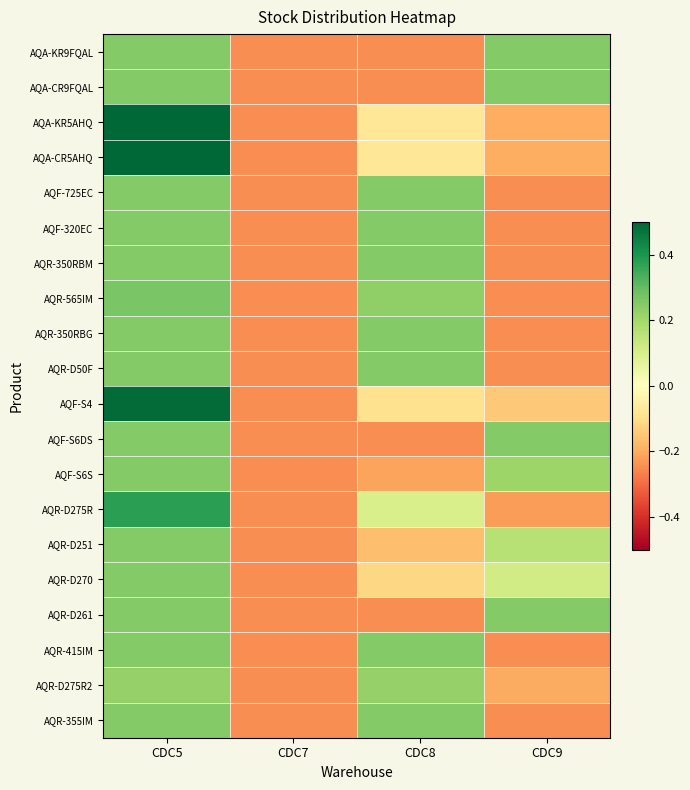

Reading right to left, what are all the values shown in this chart?

AQA-KR9FQAL: CDC9=0.2	CDC8=-0.2	CDC7=-0.2	CDC5=0.2
AQA-CR9FQAL: CDC9=0.2	CDC8=-0.2	CDC7=-0.2	CDC5=0.2
AQA-KR5AHQ: CDC9=-0.2	CDC8=-0.1	CDC7=-0.2	CDC5=0.5
AQA-CR5AHQ: CDC9=-0.2	CDC8=-0.1	CDC7=-0.2	CDC5=0.5
AQF-725EC: CDC9=-0.2	CDC8=0.2	CDC7=-0.2	CDC5=0.2
AQF-320EC: CDC9=-0.2	CDC8=0.2	CDC7=-0.2	CDC5=0.2
AQR-350RBM: CDC9=-0.2	CDC8=0.2	CDC7=-0.2	CDC5=0.2
AQR-565IM: CDC9=-0.2	CDC8=0.2	CDC7=-0.2	CDC5=0.3
AQR-350RBG: CDC9=-0.2	CDC8=0.2	CDC7=-0.2	CDC5=0.2
AQR-D50F: CDC9=-0.2	CDC8=0.2	CDC7=-0.2	CDC5=0.2
AQF-S4: CDC9=-0.1	CDC8=-0.1	CDC7=-0.2	CDC5=0.5
AQF-S6DS: CDC9=0.2	CDC8=-0.2	CDC7=-0.2	CDC5=0.2
AQF-S6S: CDC9=0.2	CDC8=-0.2	CDC7=-0.2	CDC5=0.2
AQR-D275R: CDC9=-0.2	CDC8=0.1	CDC7=-0.2	CDC5=0.4
AQR-D251: CDC9=0.2	CDC8=-0.2	CDC7=-0.2	CDC5=0.2
AQR-D270: CDC9=0.1	CDC8=-0.1	CDC7=-0.2	CDC5=0.2
AQR-D261: CDC9=0.2	CDC8=-0.2	CDC7=-0.2	CDC5=0.2
AQR-415IM: CDC9=-0.2	CDC8=0.2	CDC7=-0.2	CDC5=0.2
AQR-D275R2: CDC9=-0.2	CDC8=0.2	CDC7=-0.2	CDC5=0.2
AQR-355IM: CDC9=-0.2	CDC8=0.2	CDC7=-0.2	CDC5=0.2